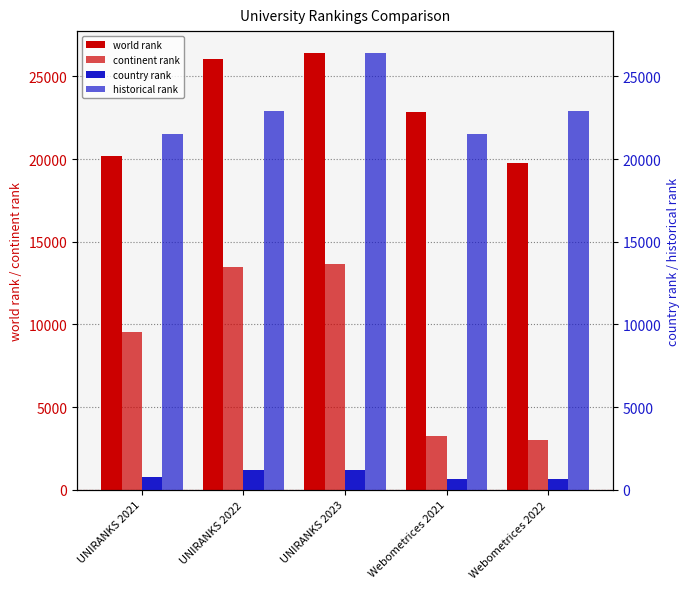

Are the bars grouped side by side (vs. stacked)?

Yes